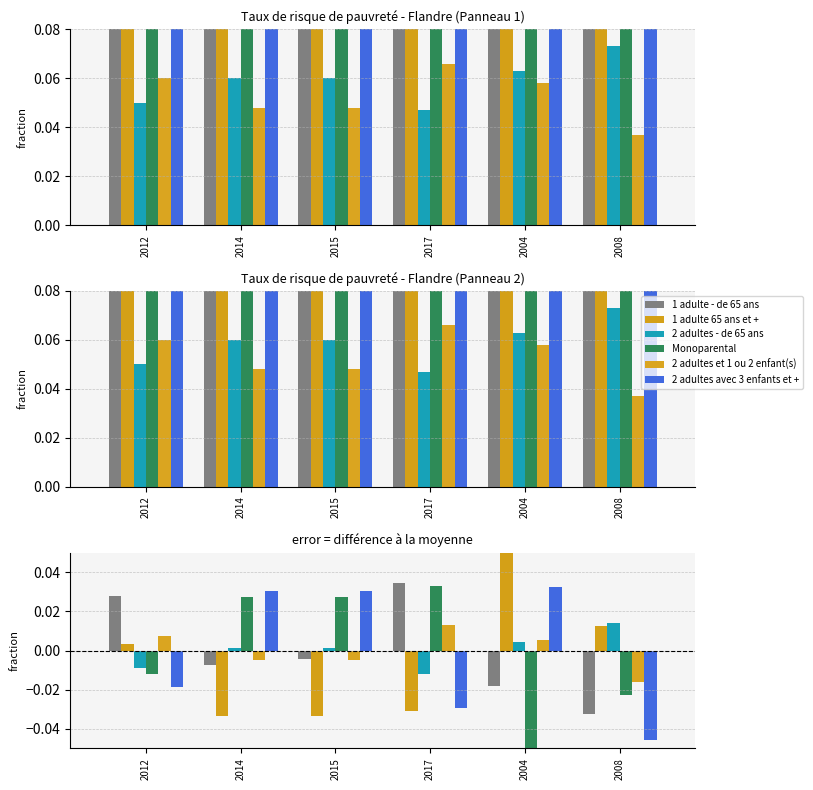

True or false: 1 adulte 65 ans et + has a value of -0.1 at 2015.

False